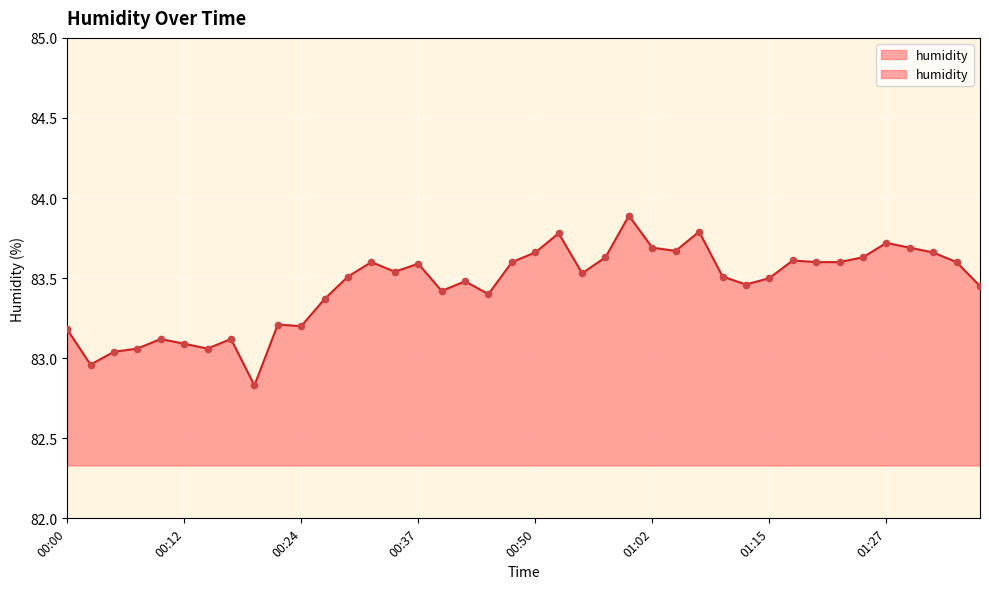

What is the ratio of the value at 00:27 to the value at 00:12?

1.0